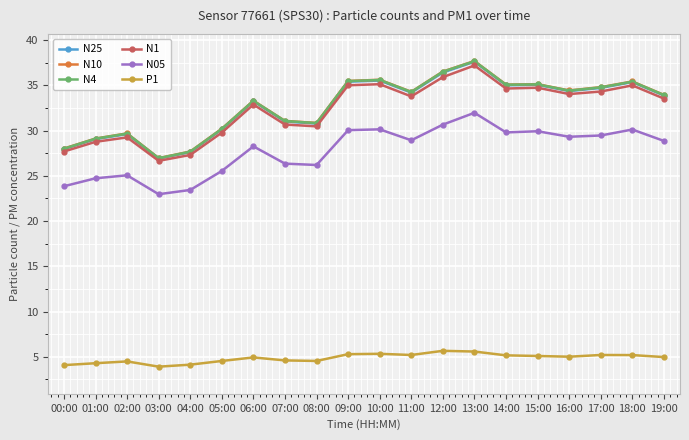

What is the label of the 3rd point from the right?

17:00